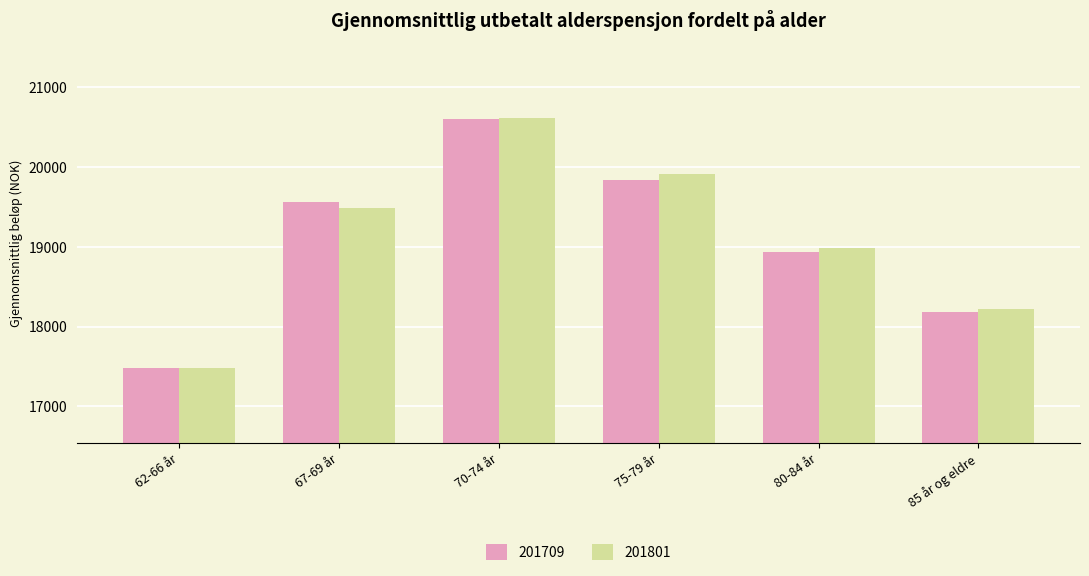

What are all the series names shown in the legend?

201709, 201801